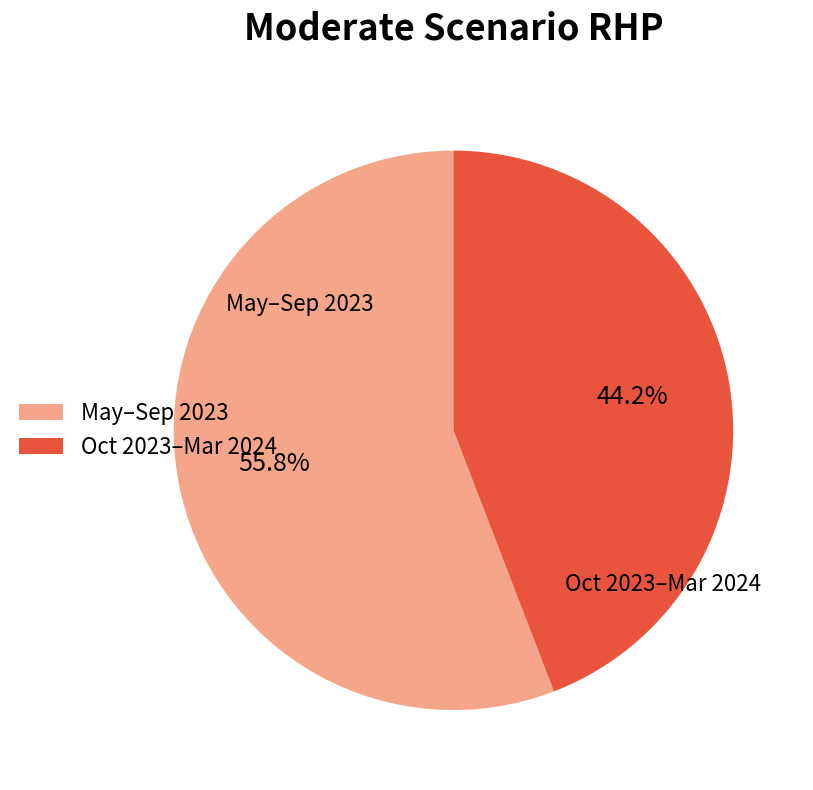

Which category has the smallest portion of the pie?

Oct 2023–Mar 2024